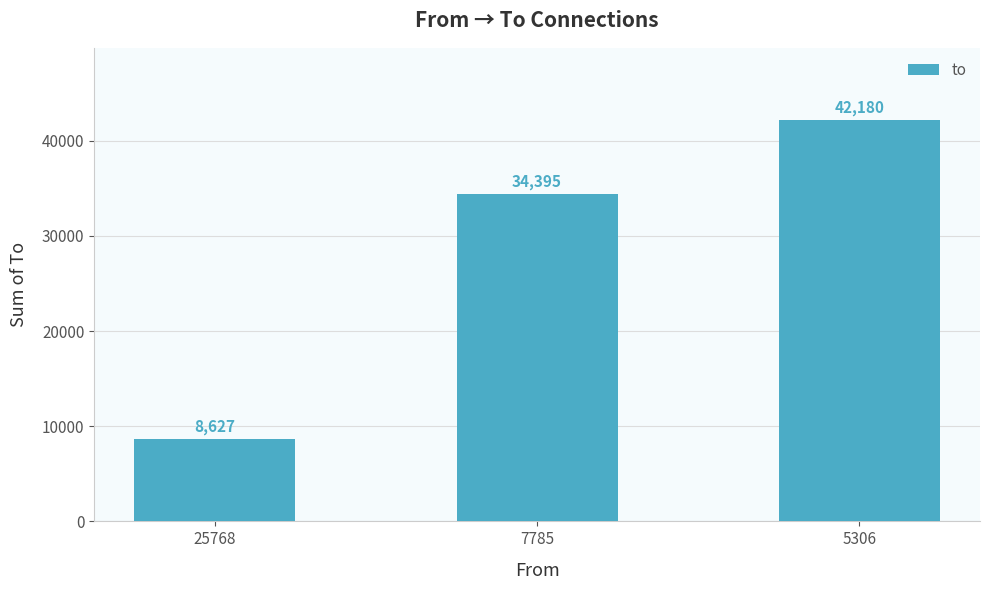

List the labels in order of value, largest first.

5306, 7785, 25768